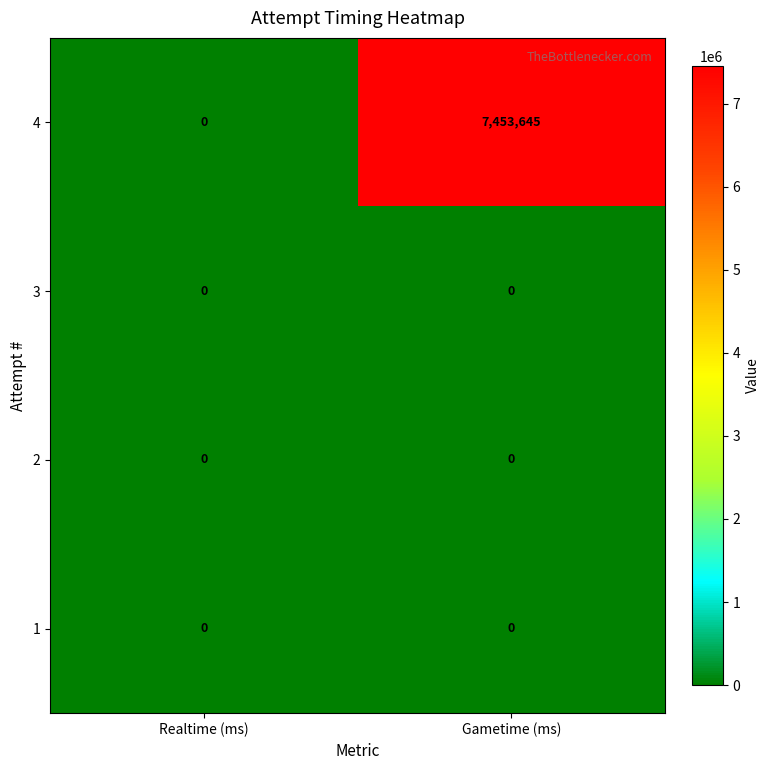

At which category does the chart reach its peak across all series?

Gametime (ms)